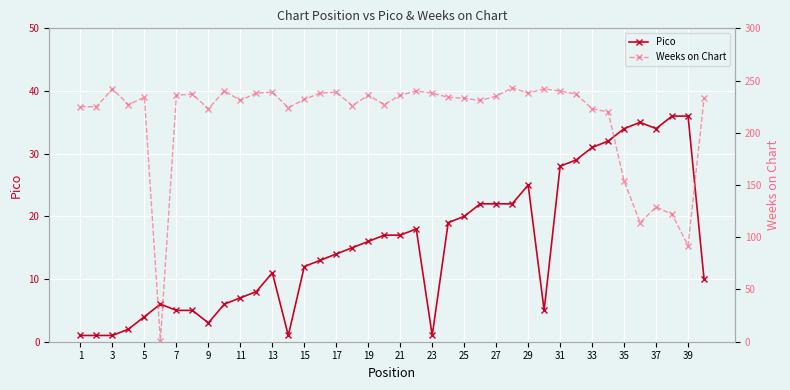

Reading right to left, what are all the values shown in this chart?

Pico: 10	36	36	34	35	34	32	31	29	28	5	25	22	22	22	20	19	1	18	17	17	16	15	14	13	12	1	11	8	7	6	3	5	5	6	4	2	1	1	1
Weeks on Chart: 233	92	122	129	114	154	220	223	237	240	242	238	243	235	231	233	234	238	240	236	227	236	226	239	238	232	224	239	238	231	240	223	237	236	1	234	227	242	225	225